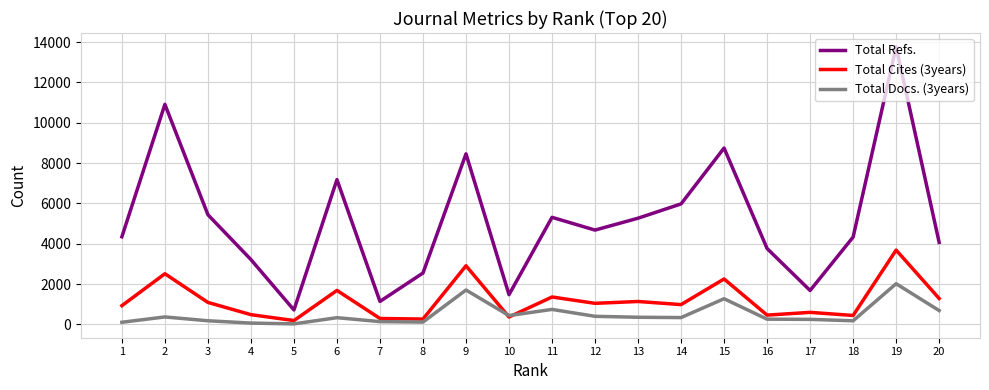

At which category is the sum across all series the highest?

19